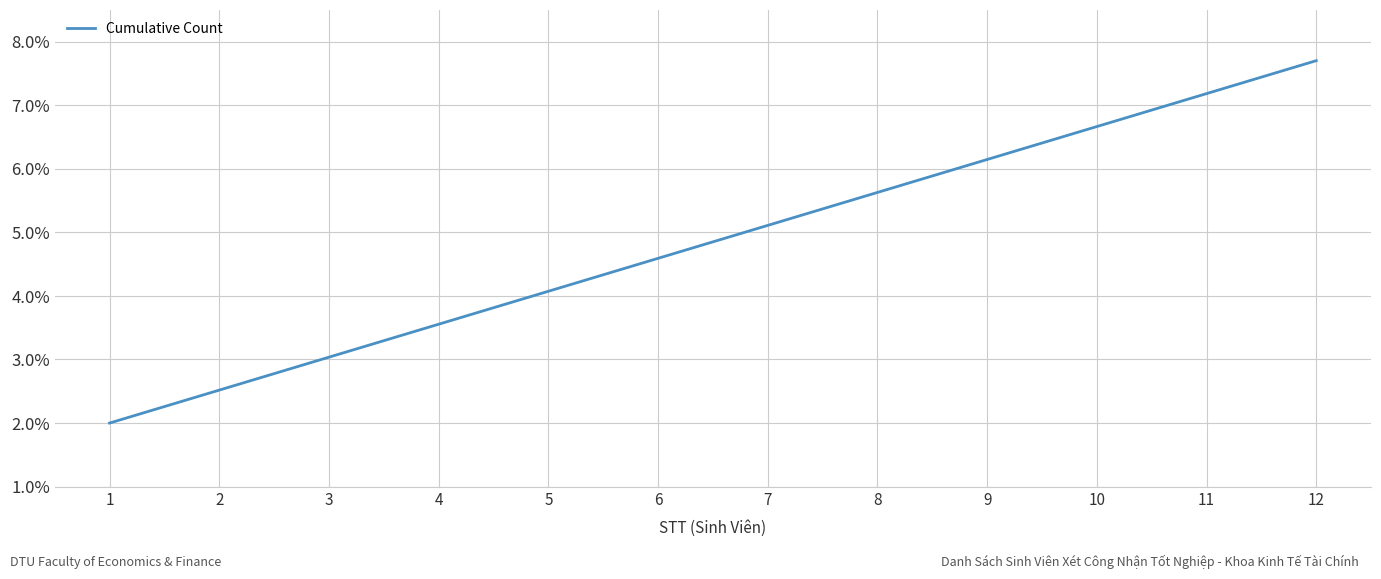

The value at 9 is 6.1. True or false?

True